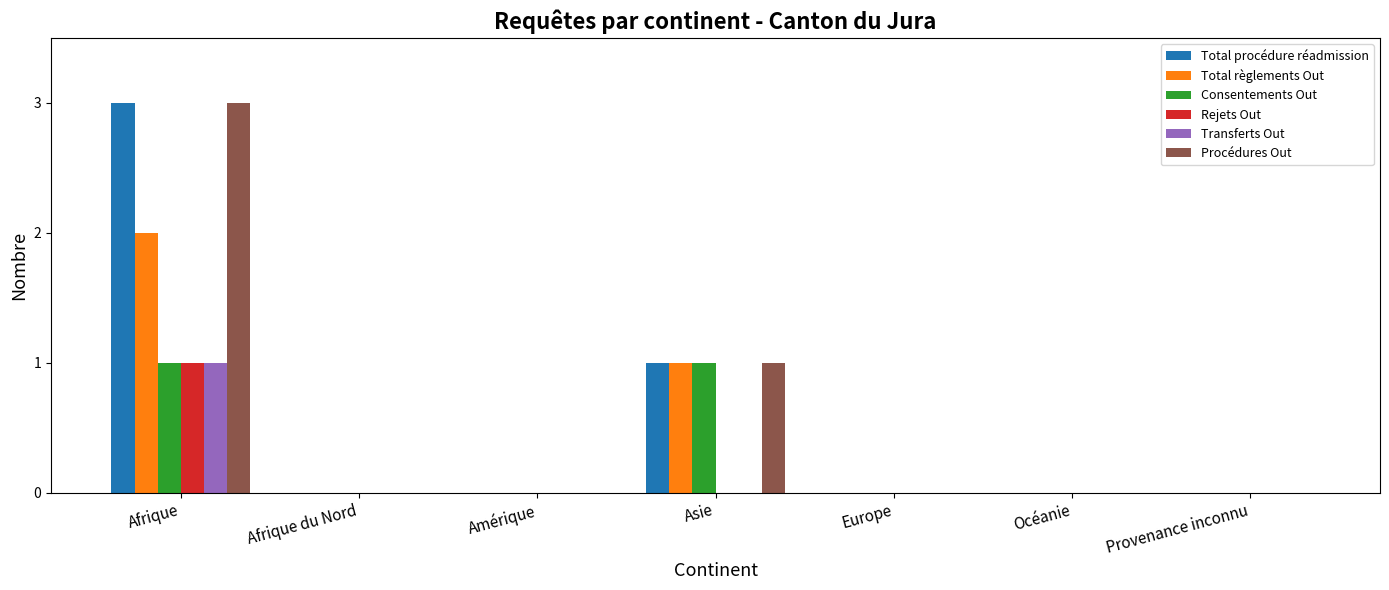

At which category is the sum across all series the highest?

Afrique